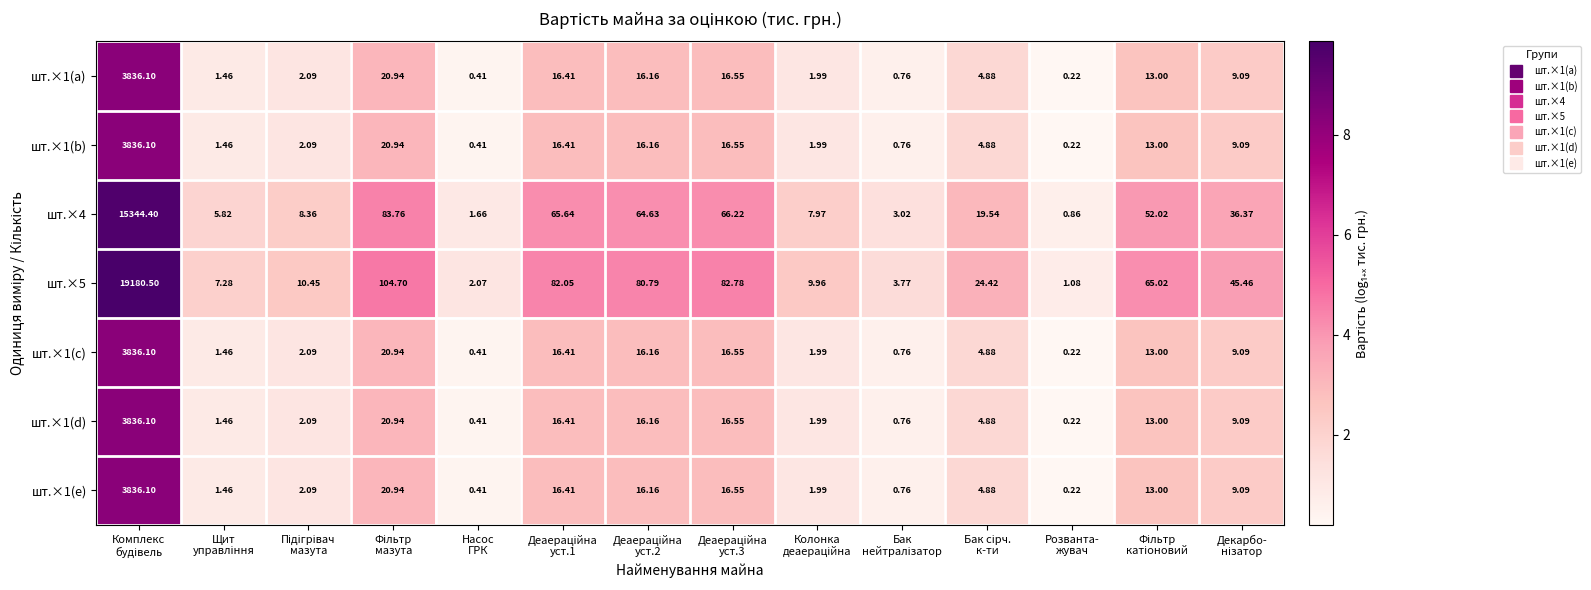

How many values in the шт.×4 series exceed 36?

7